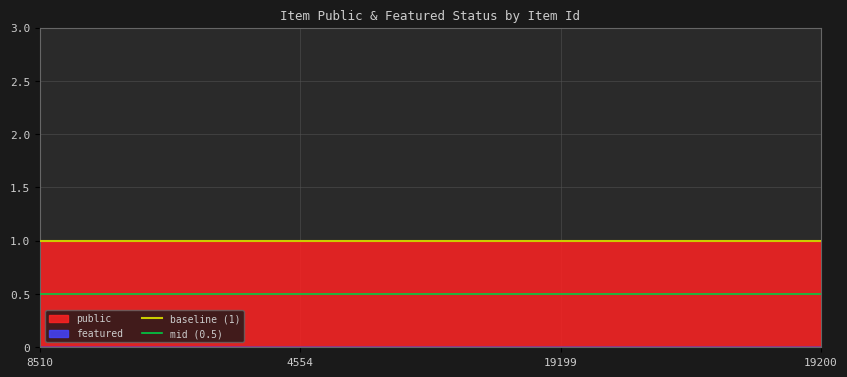

Does the chart display data point markers on the line(s)?

No